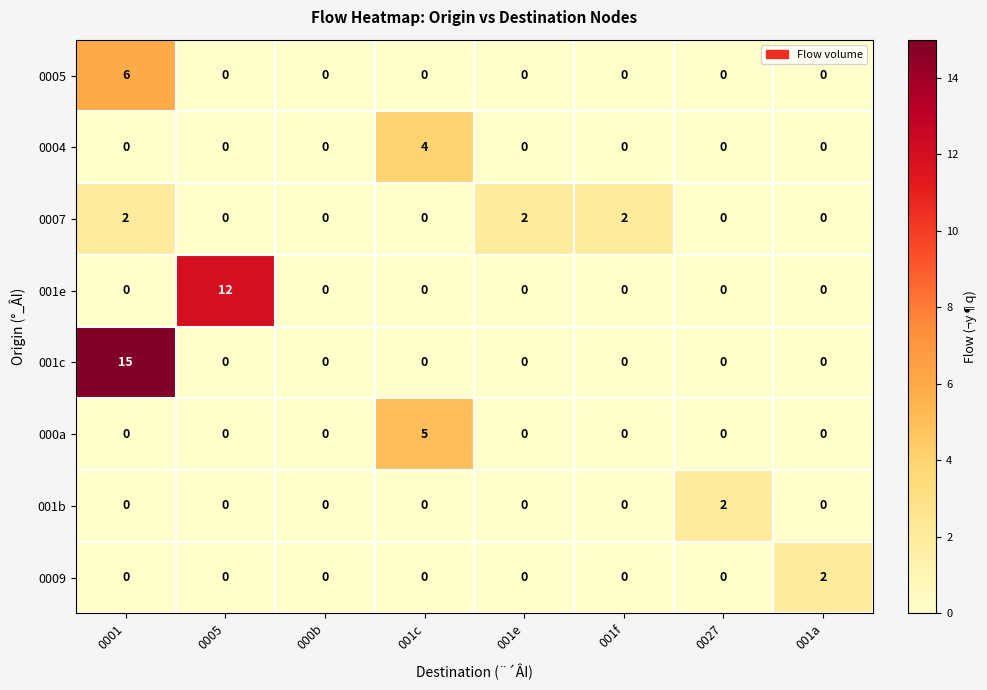

Which series changed the most between 0001 and 001f?

001c